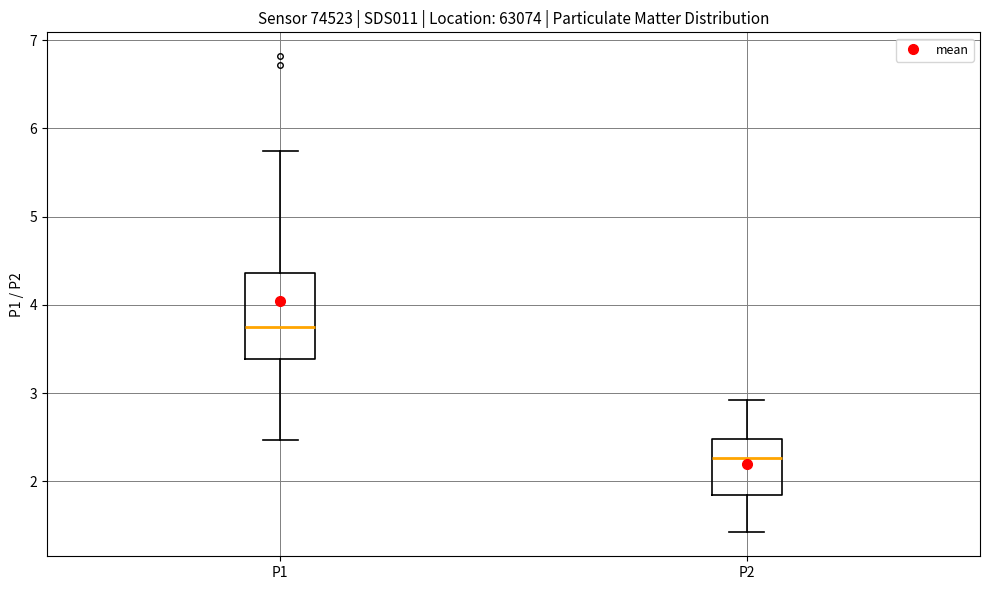

Which box is the tallest, from its lower edge to its upper edge?

P1